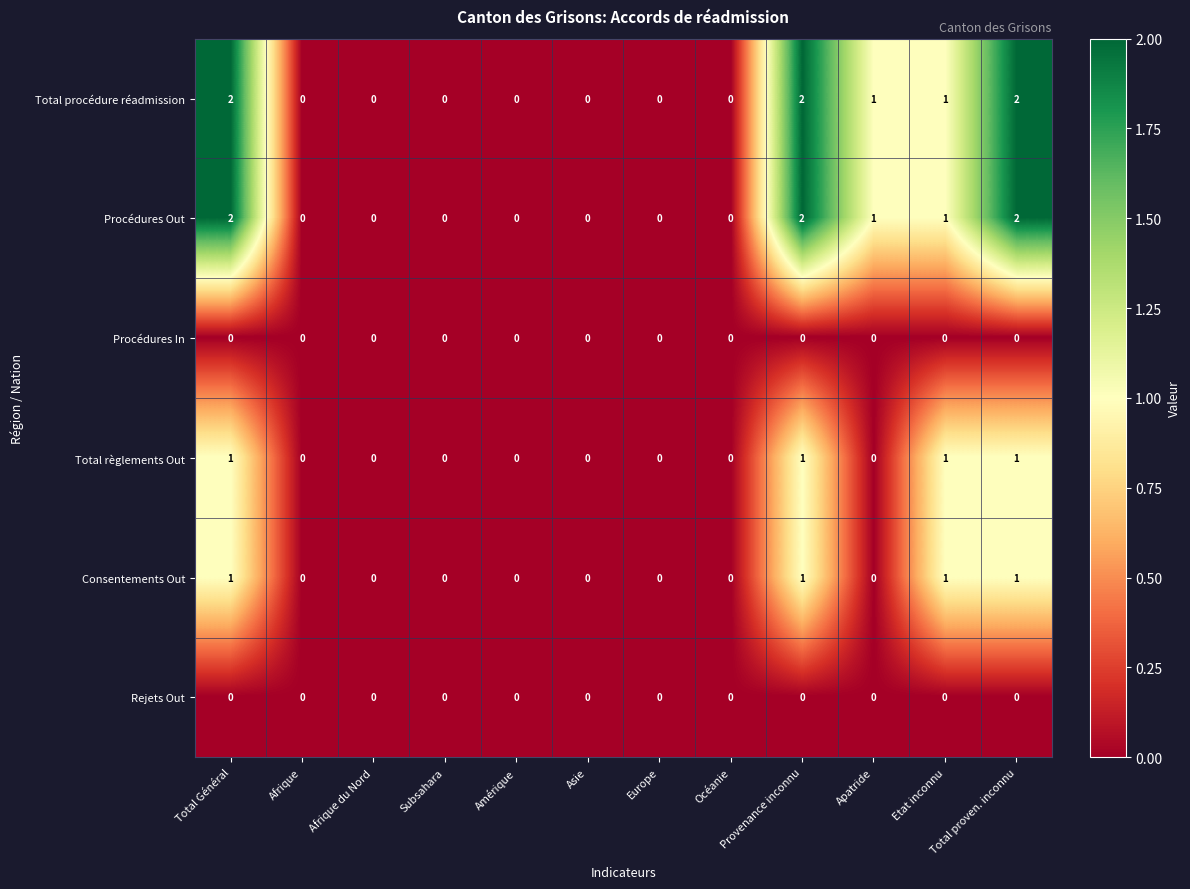

What is the total value across all series at Etat inconnu?

4